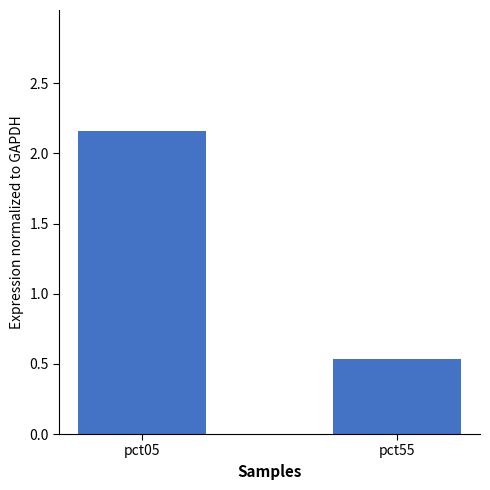

What is the average value?

1.3